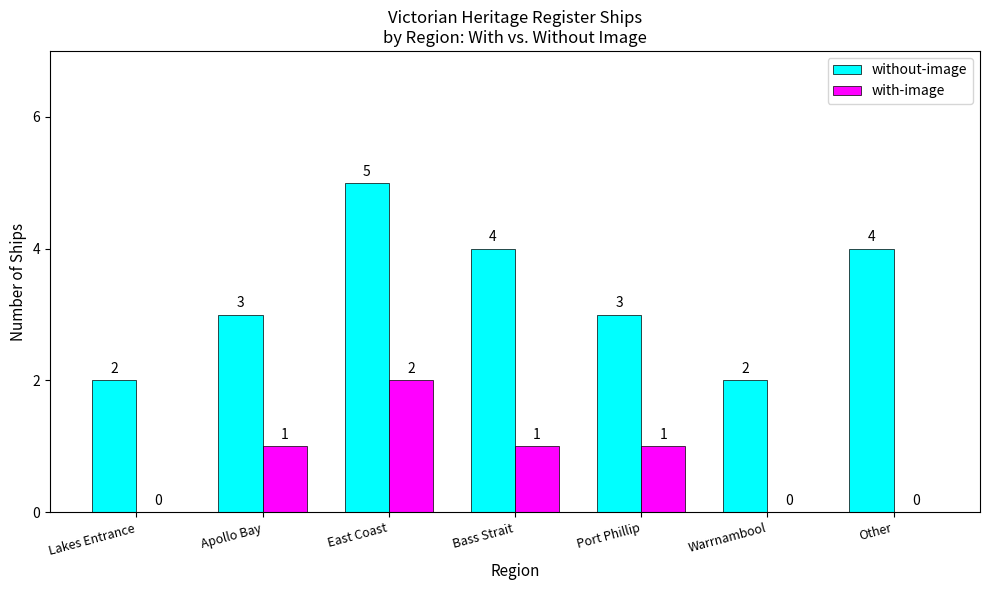

How many with-image values are between 0 and 1?

6